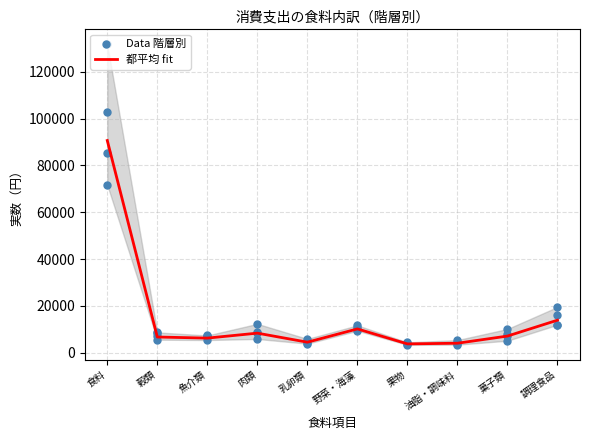

What is the total value across all series at 果物?

7166